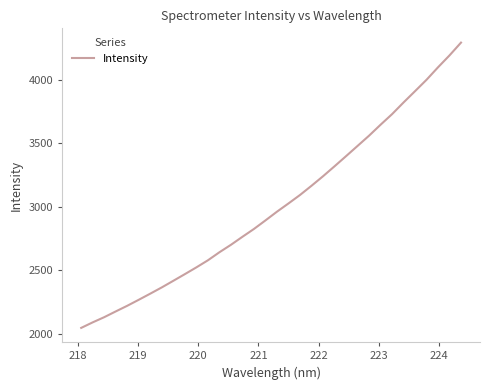

What is the maximum value shown in the chart?

4292.9